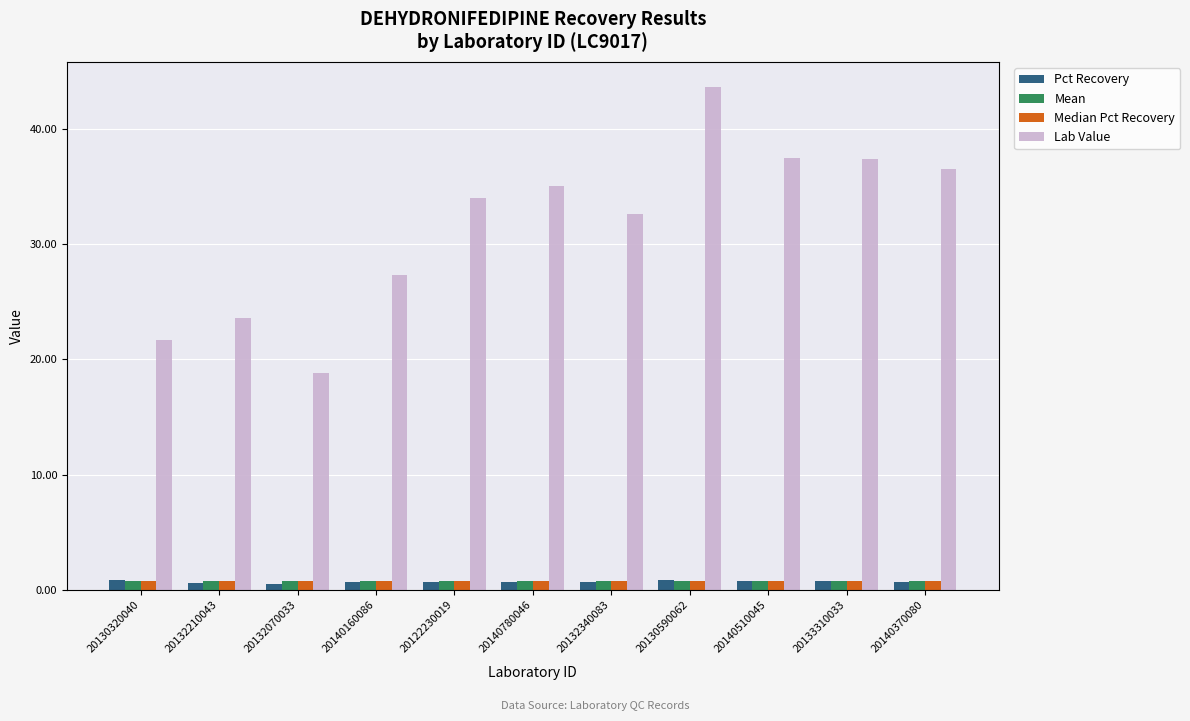

The value of Pct Recovery at 20140160086 is 0.7. True or false?

True